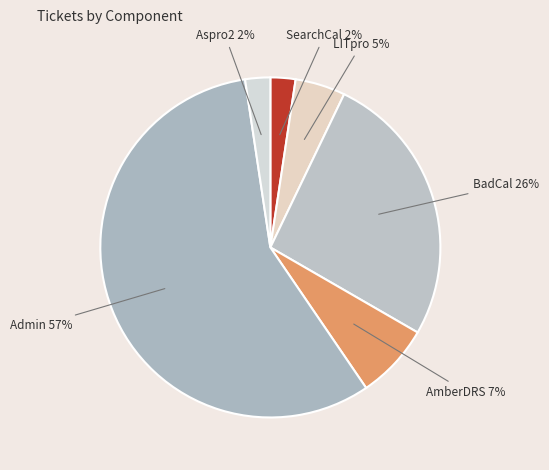

Do SearchCal and BadCal together represent more than half of the pie?

No